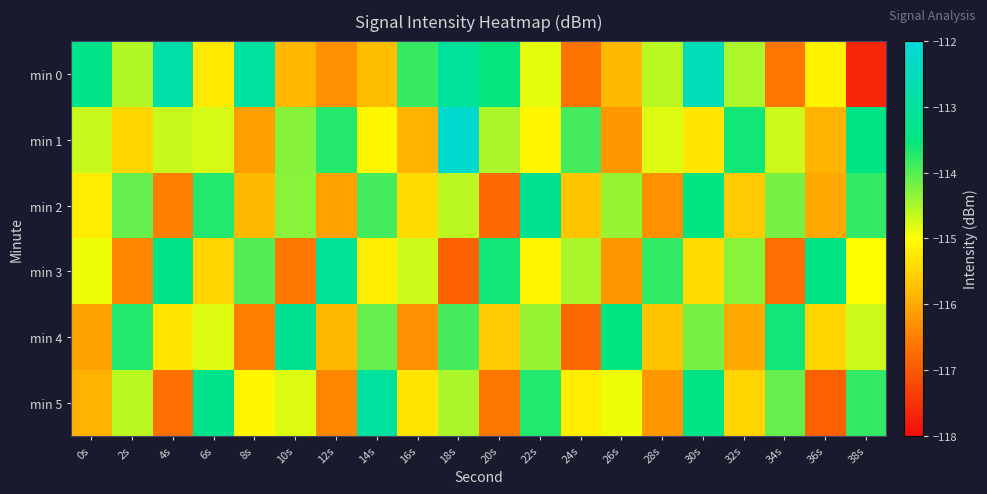

At 30s, list the series in order from largest to smallest.

min 0, min 5, min 2, min 4, min 1, min 3